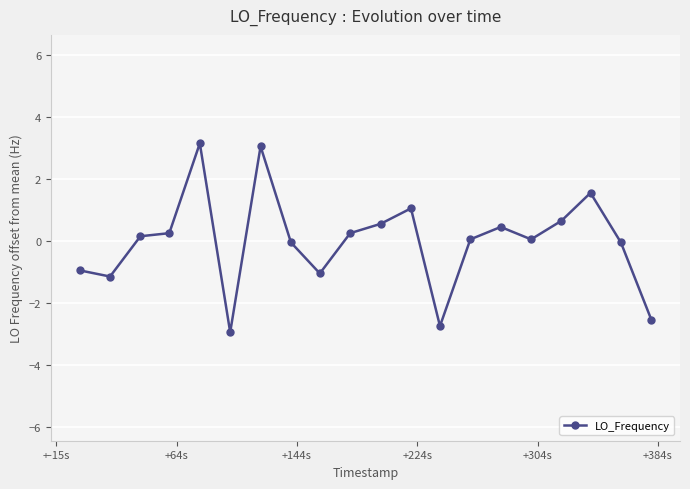

Count the number of data series in this chart.

1